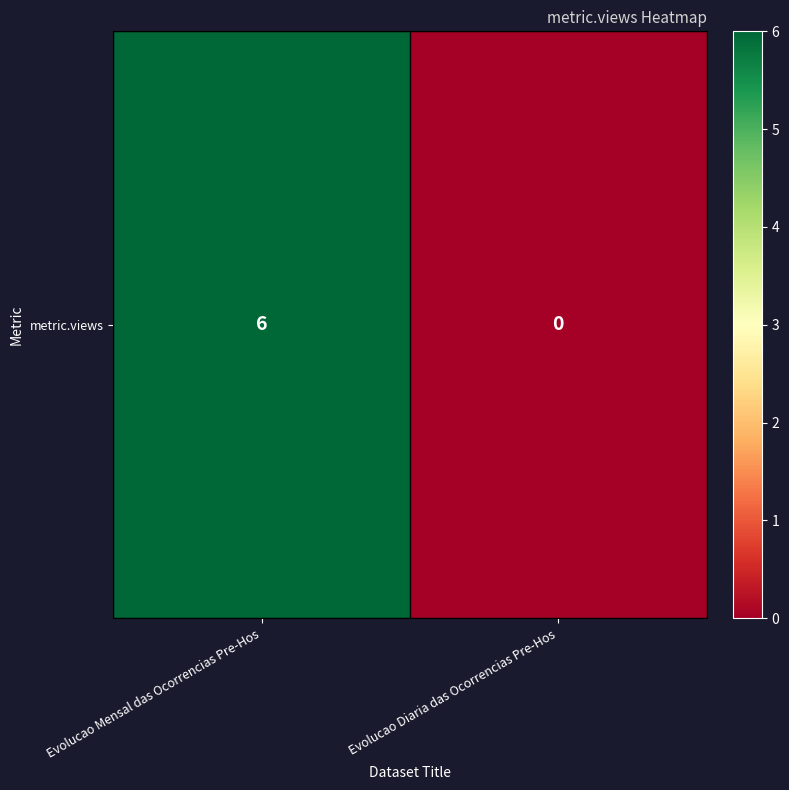

The value at Evolucao Mensal das Ocorrencias Pre-Hos is 6. True or false?

True